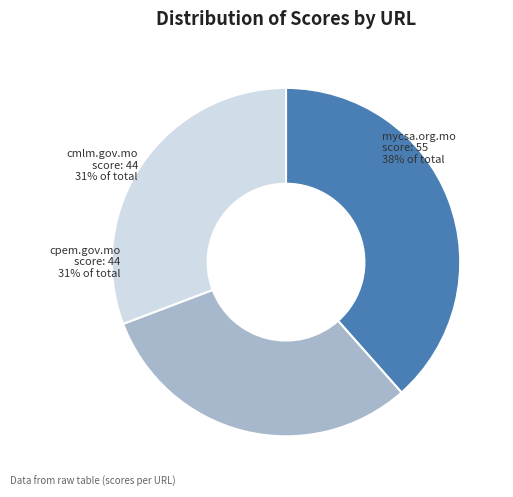

What is the largest slice in the pie chart?

mycsa.org.mo